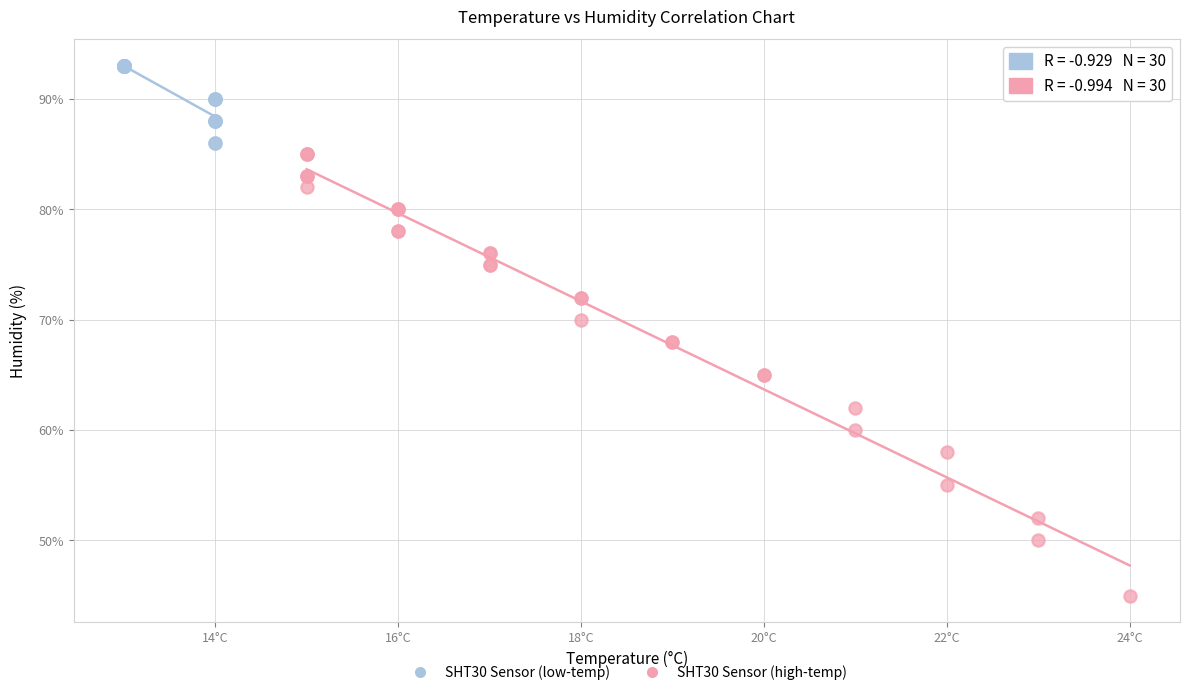

Which series reaches the maximum Y coordinate?

SHT30 Sensor (low-temp)